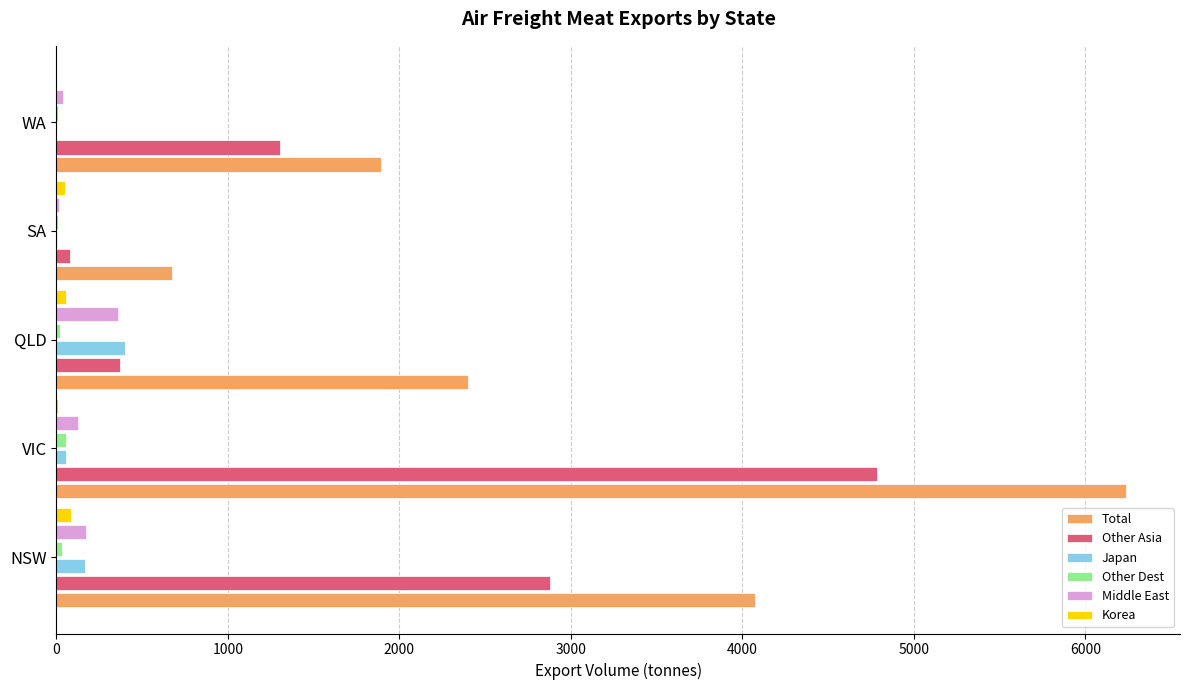

At which category is the sum across all series the highest?

VIC